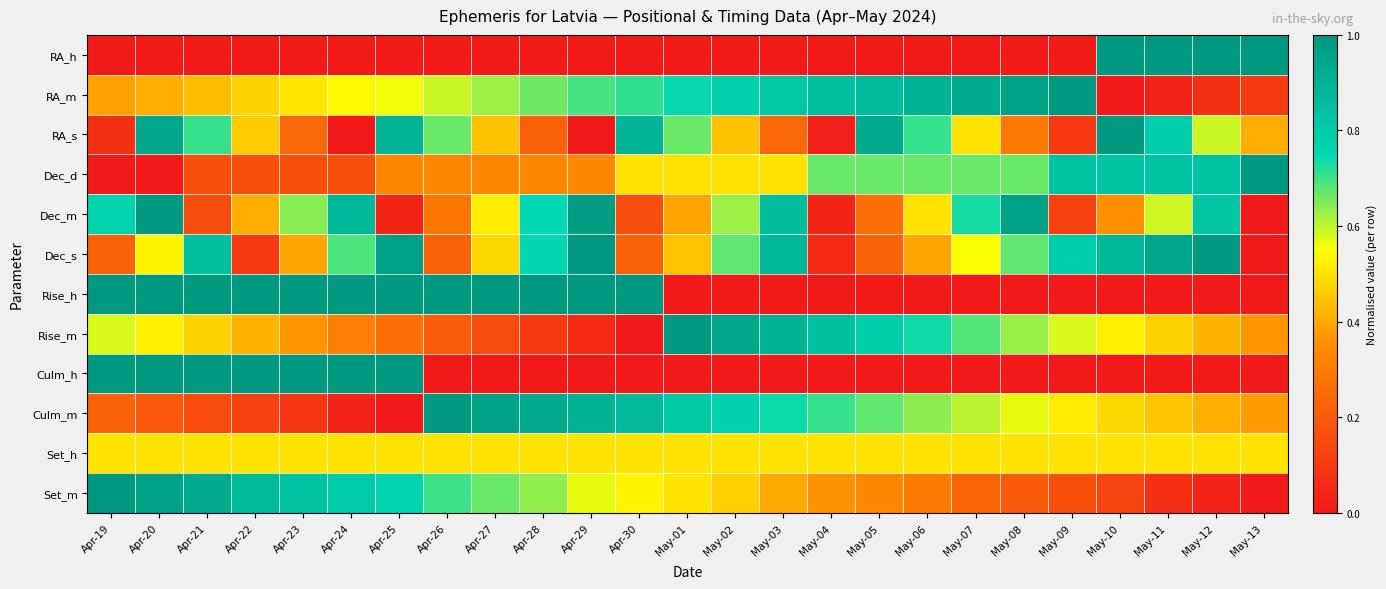

List the series in order of their peak value, highest first.

RA_h, RA_m, RA_s, Dec_d, Dec_m, Dec_s, Rise_h, Rise_m, Culm_h, Culm_m, Set_m, Set_h